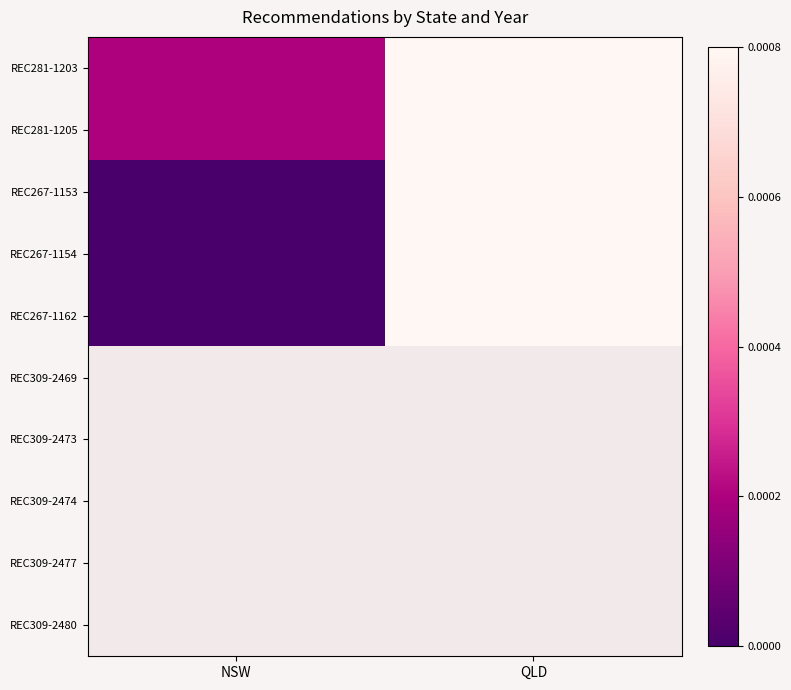

At which label does REC281-1205 reach its peak?

QLD